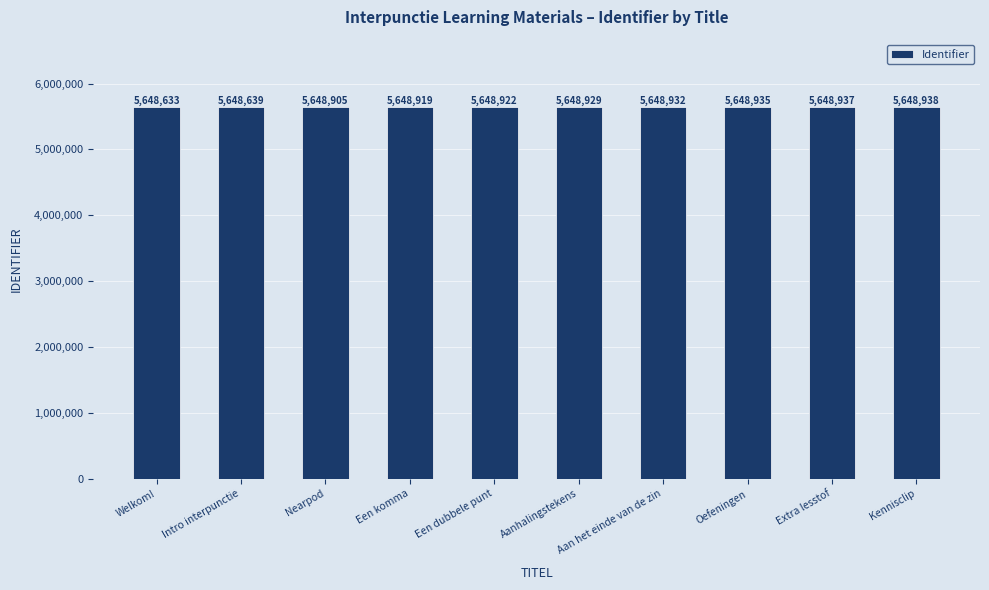

What is the approximate value at Oefeningen, to the nearest 5?

5648935